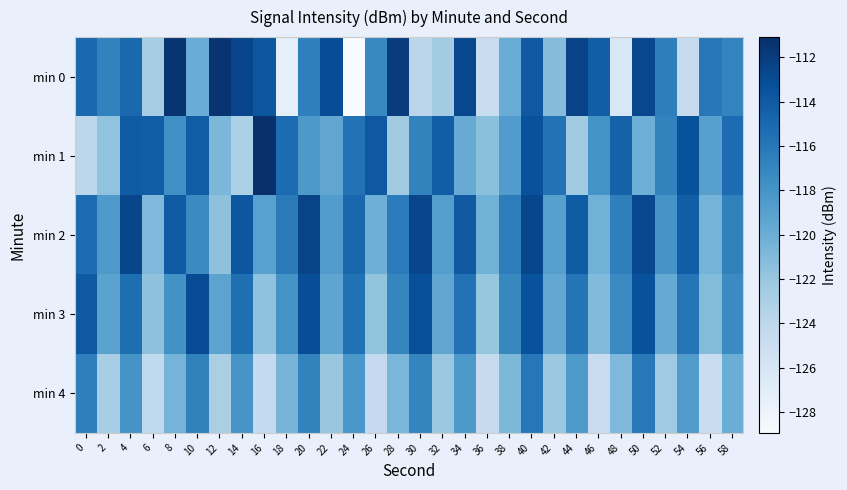

At which category is the sum across all series the highest?

40